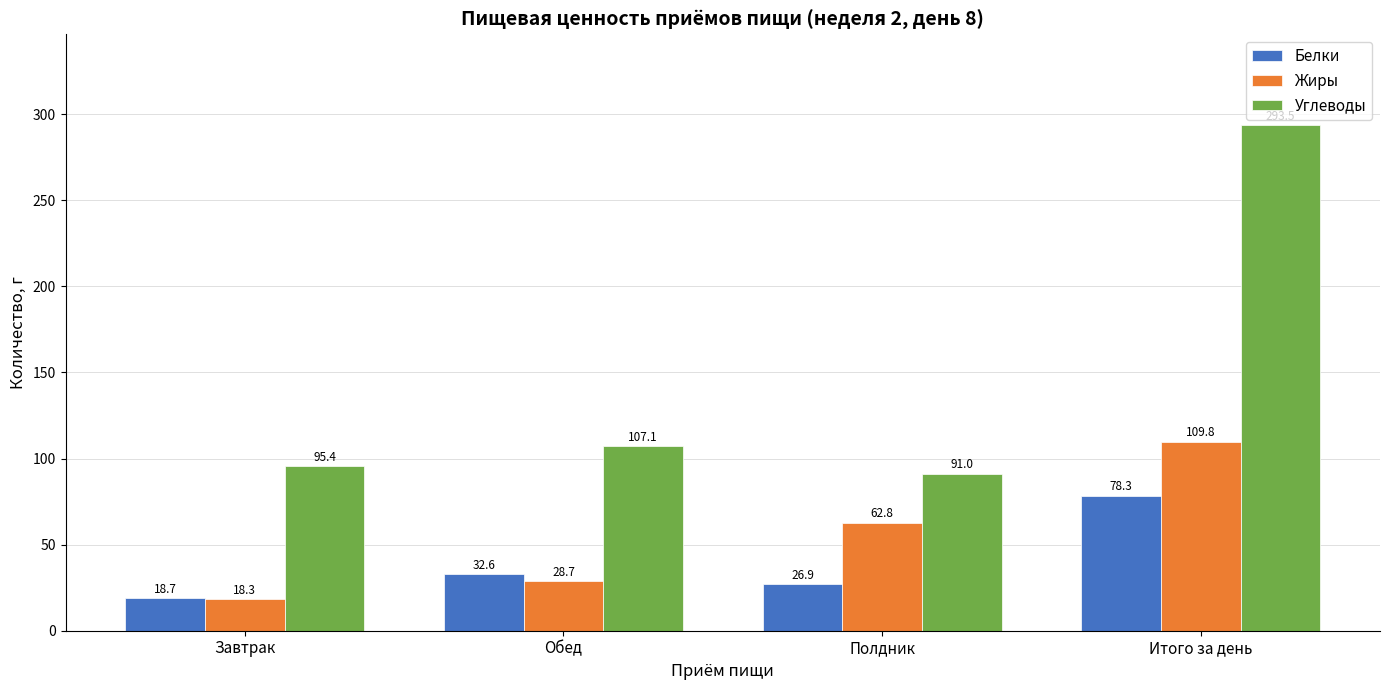

Which series changed the most between Полдник and Итого за день?

Углеводы